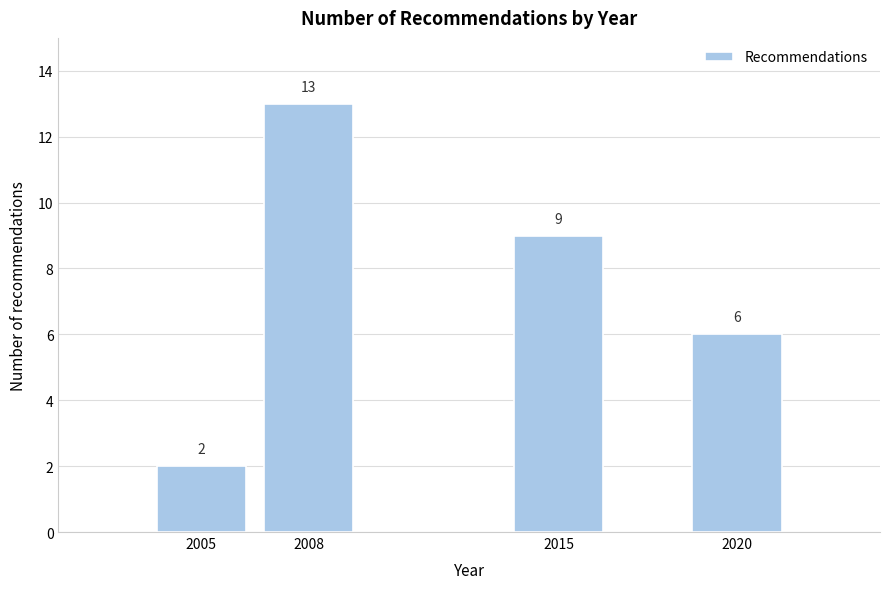

Reading left to right, list all the values displayed in this chart.

2	13	9	6